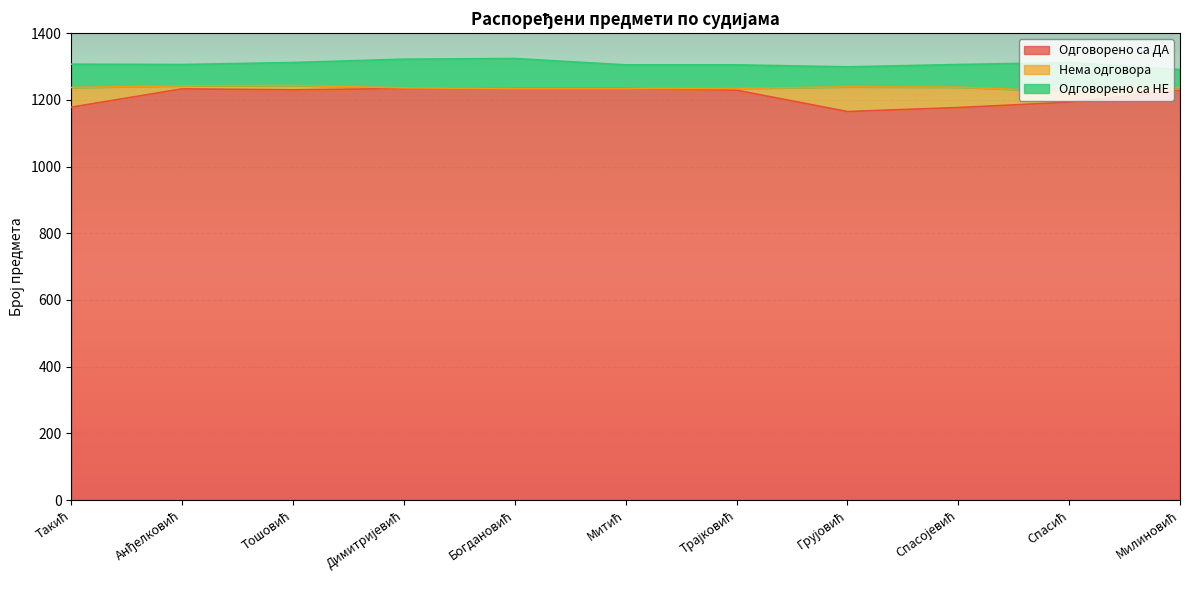

After their last crossing, which series has the higher values: Одговорено са НЕ or Нема одговора?

Одговорено са НЕ